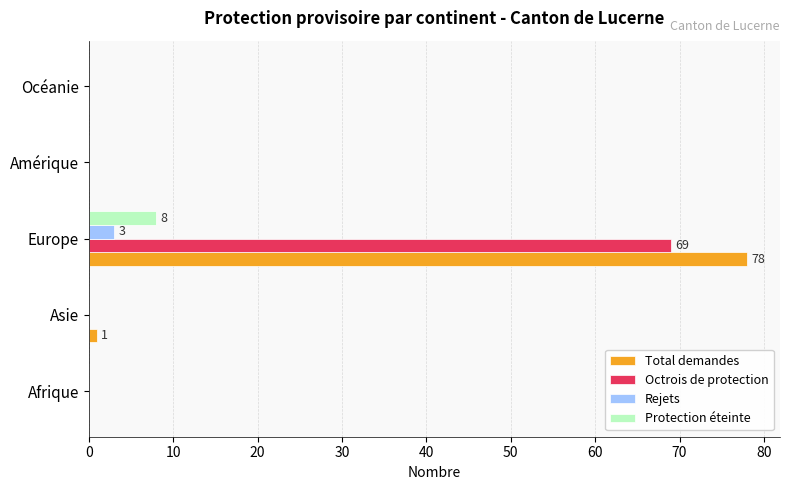

Which series has the widest spread of values?

Total demandes